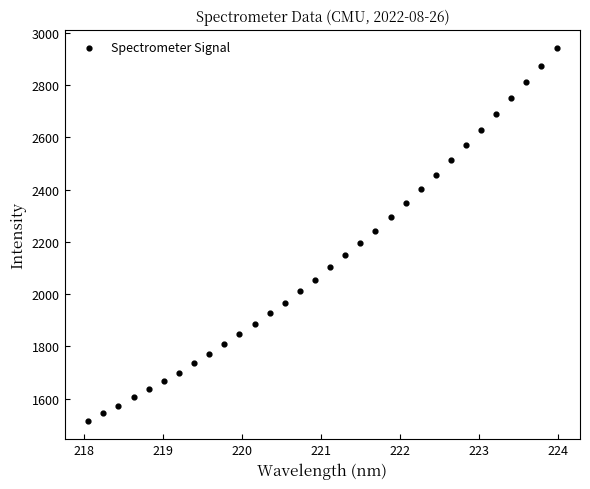

What is the range of Y values (max minus min)?

1426.1